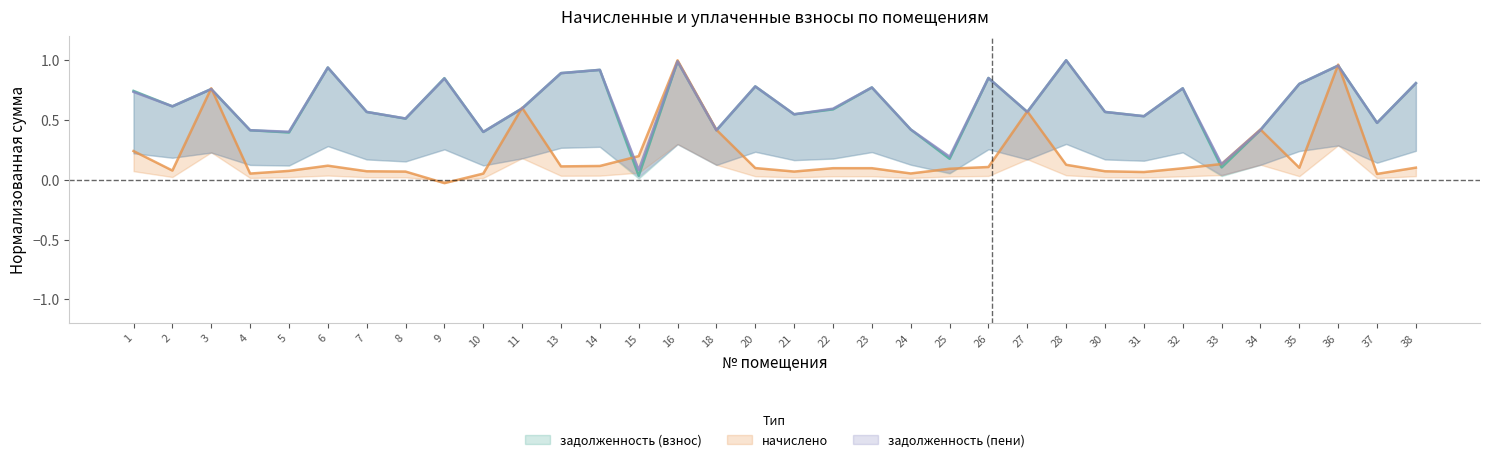

Does the chart have visible grid lines?

No